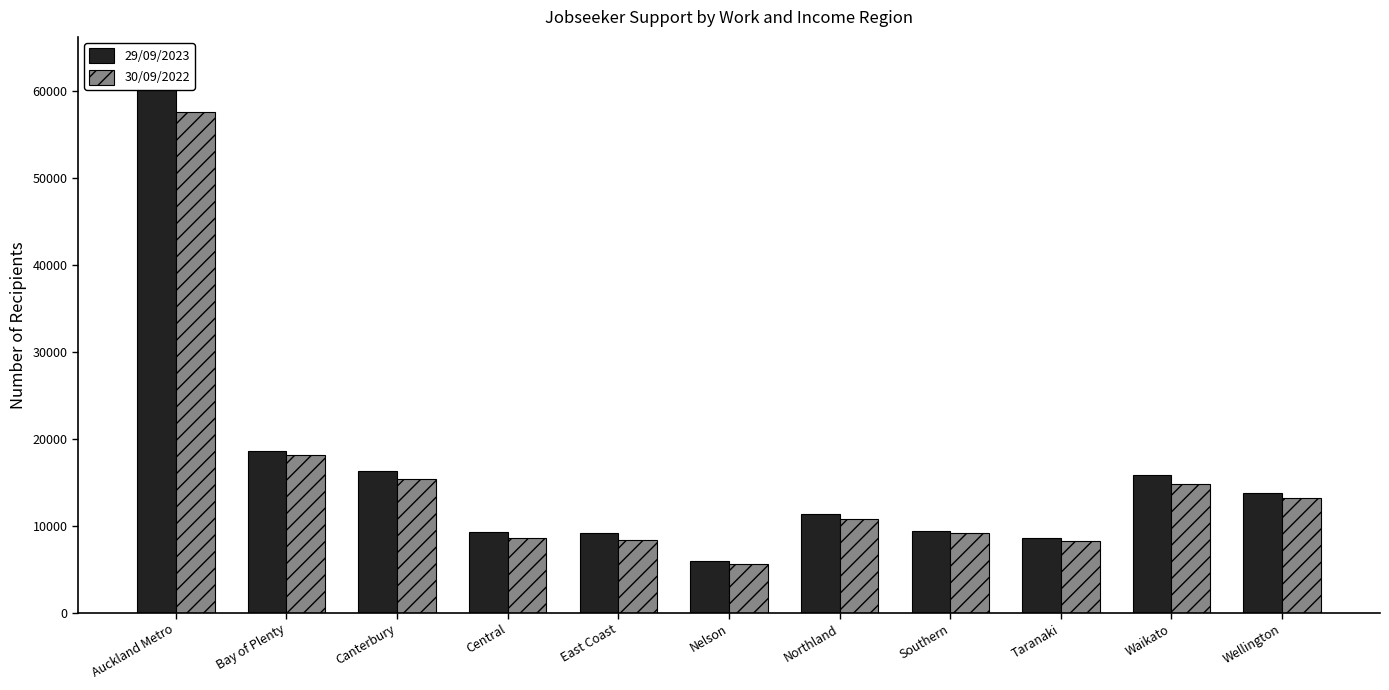

What is the value of the 30/09/2022 bar at the 4th from the left?

8562